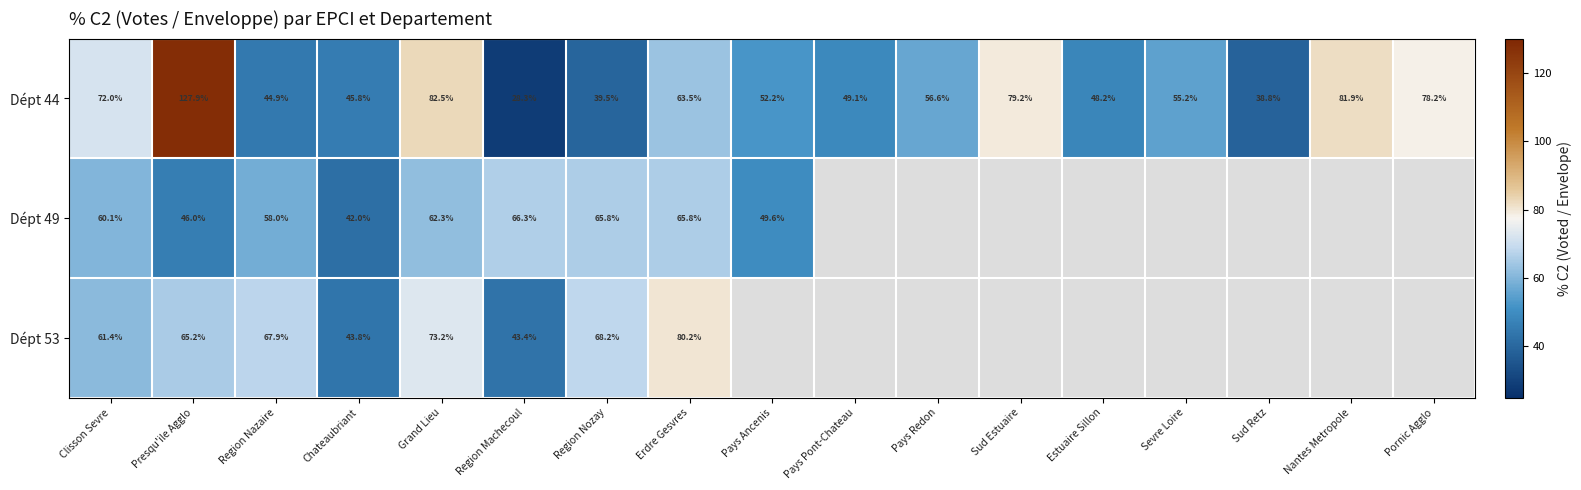

At which label is Dépt 44 closest to 78?

Pornic Agglo